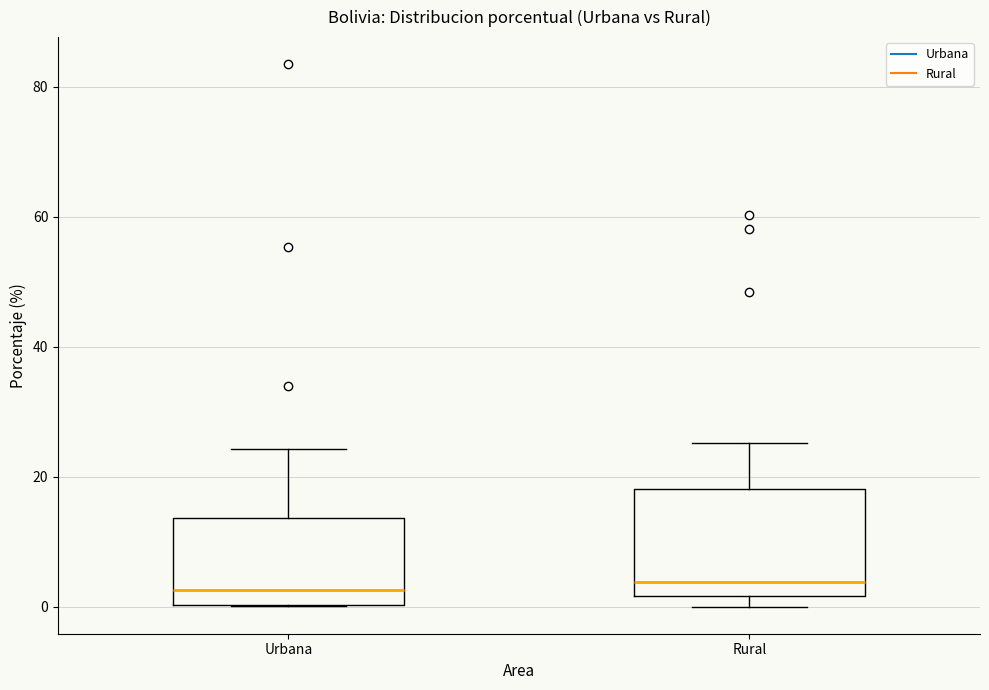

Where is the lower edge of the box for Rural on the y-axis? The values are not printed on the chart, so give them approximately, as read against the axis.

2